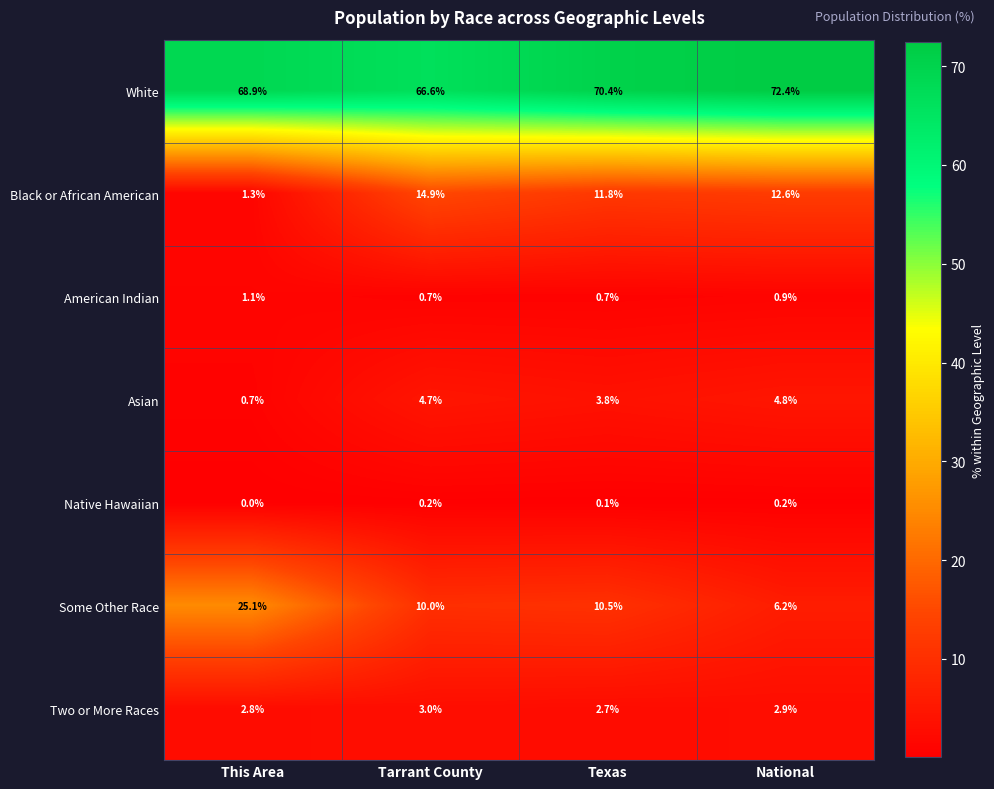

What is the total value across all series at Texas?

100.0